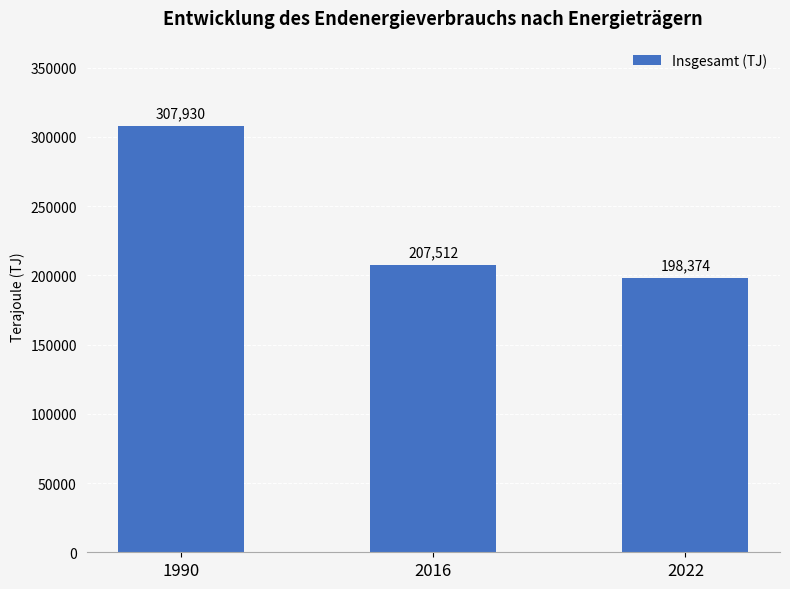

At which label is the value closest to 253152?

2016